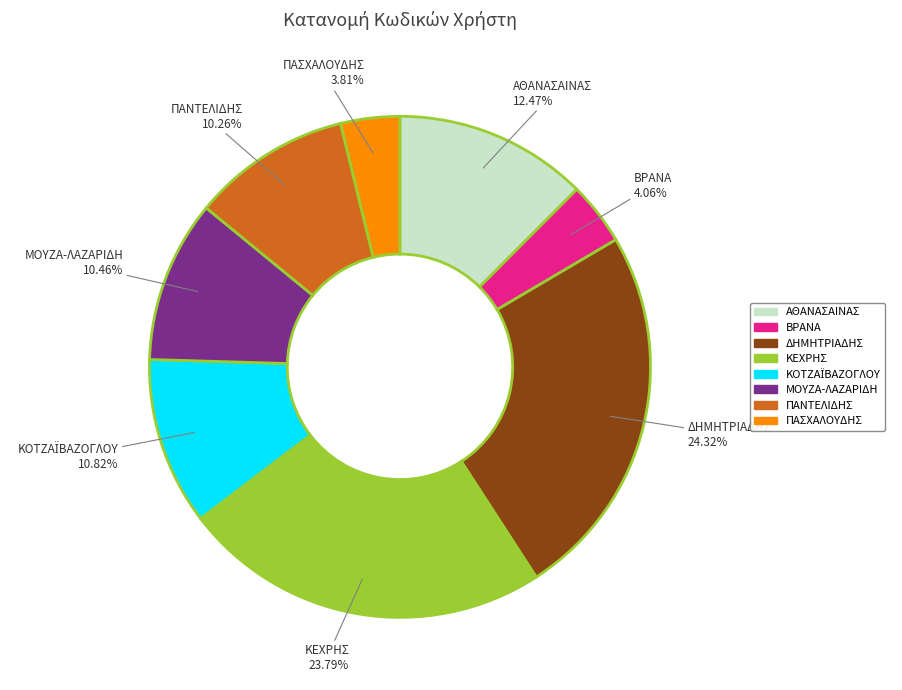

Is there a majority slice in this chart?

No